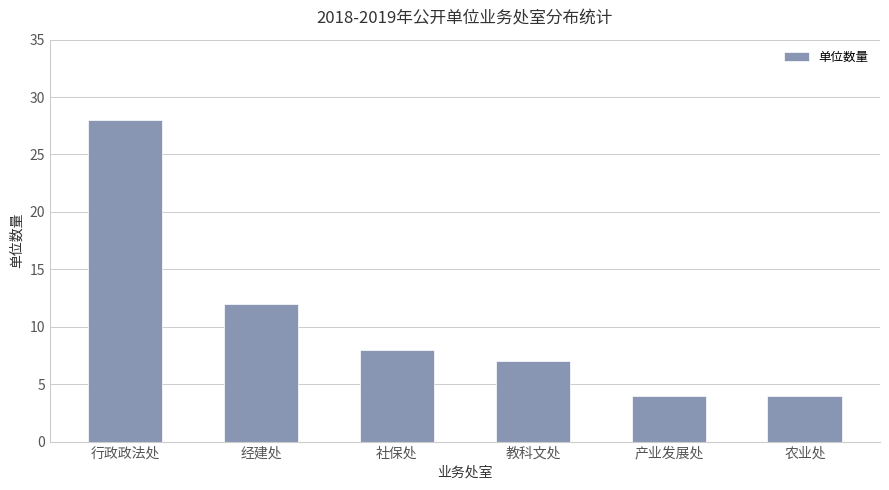

Reading right to left, what are all the values shown in this chart?

4	4	7	8	12	28